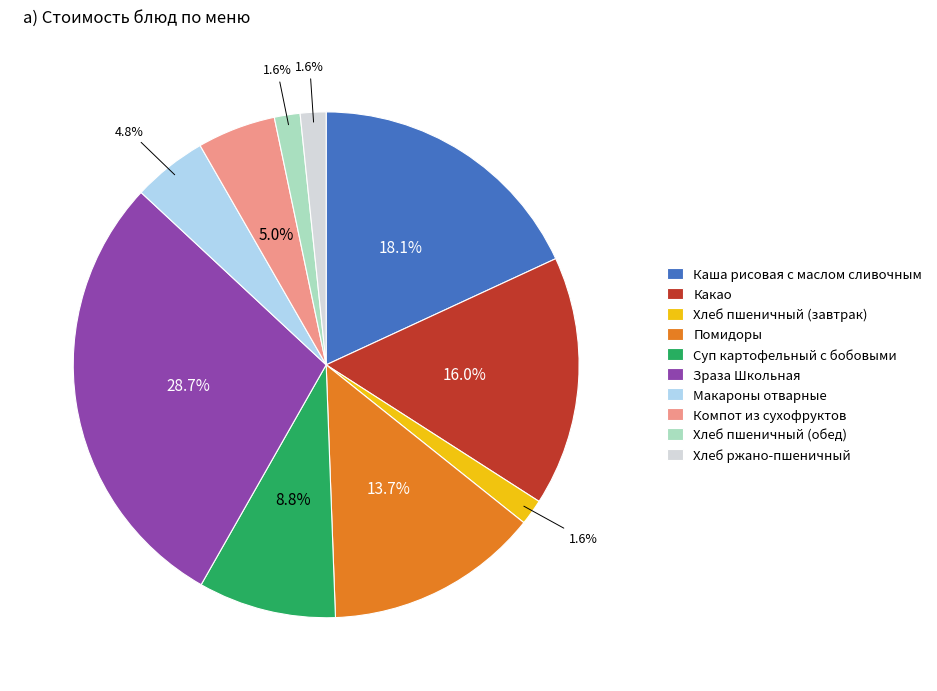

The Хлеб ржано-пшеничный slice represents 13% of the pie. True or false?

False